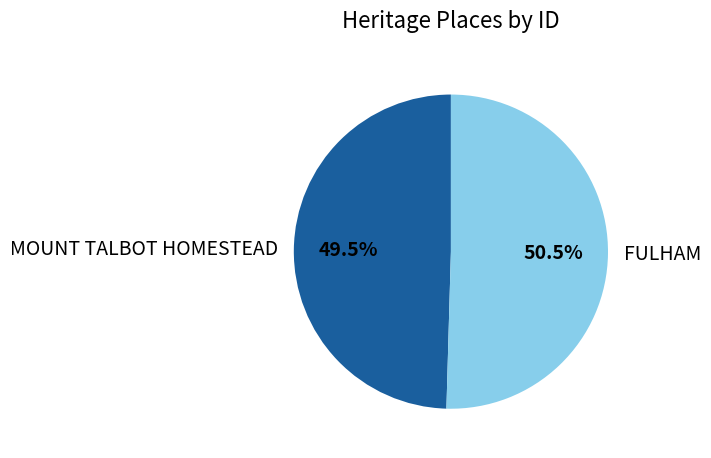

Does FULHAM represent more than half of the total?

Yes